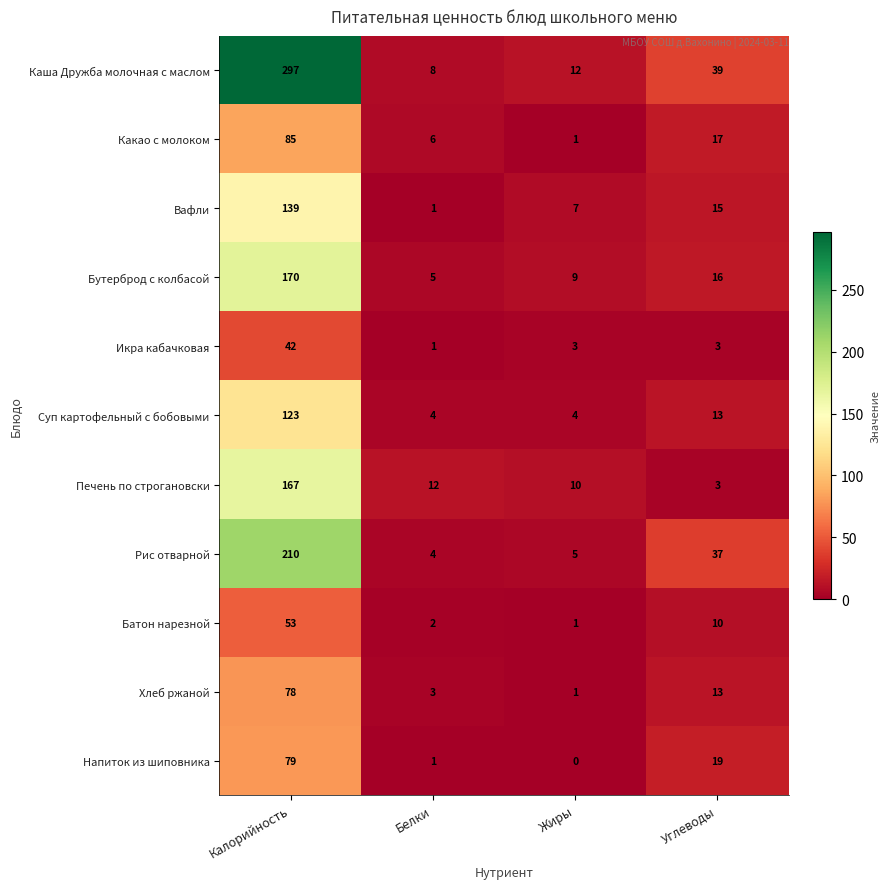

The value of Бутерброд с колбасой at Жиры is 9. True or false?

True